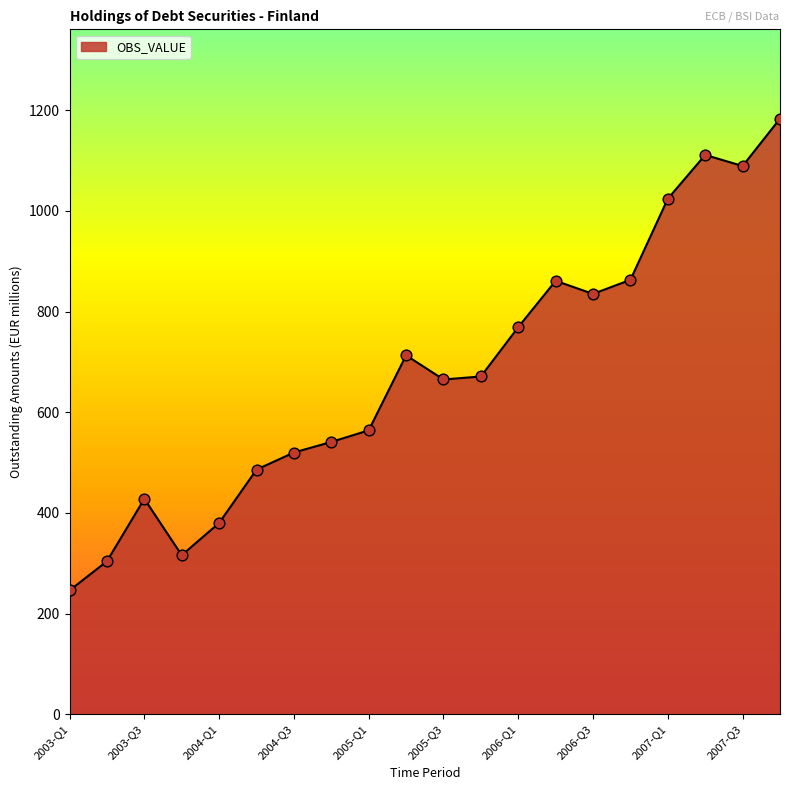

What is the maximum value shown in the chart?

1183